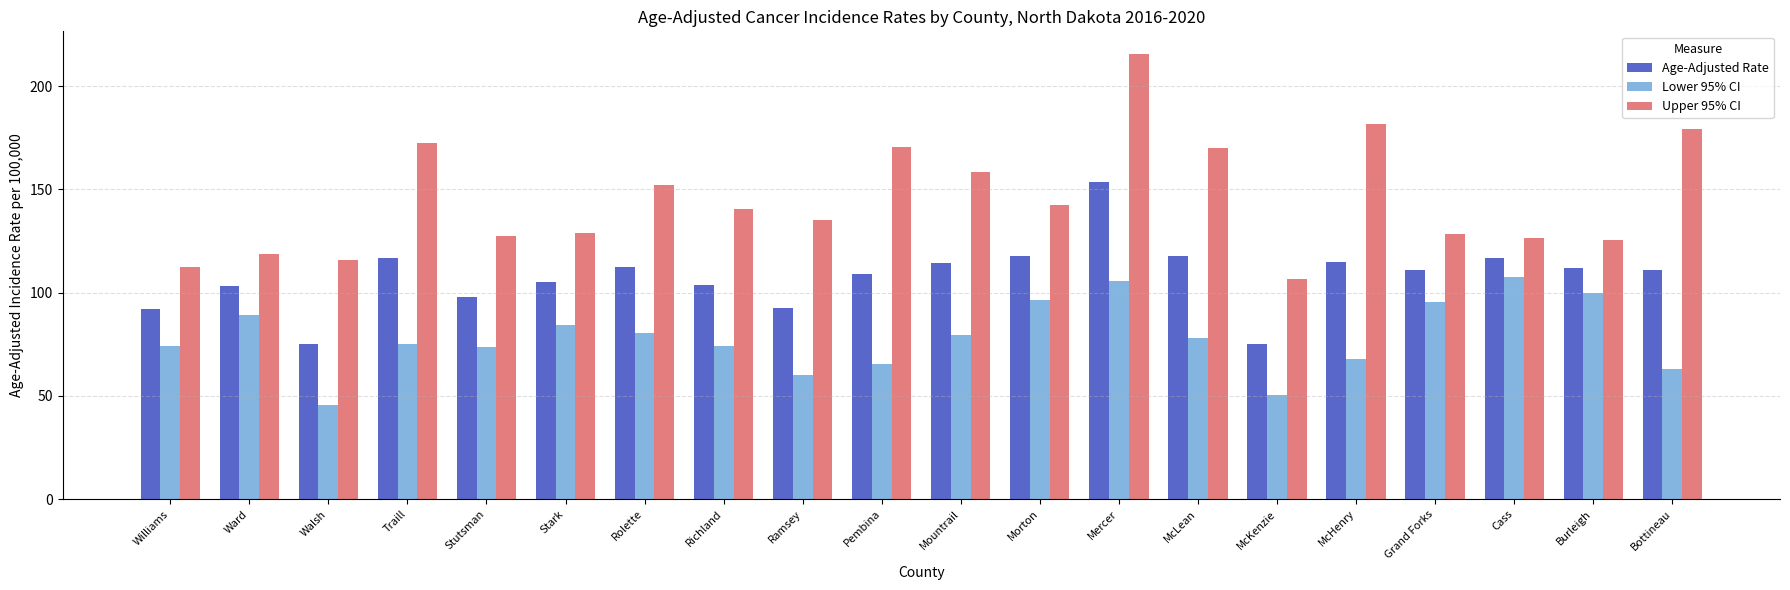

What is the maximum value shown in the chart?

215.8